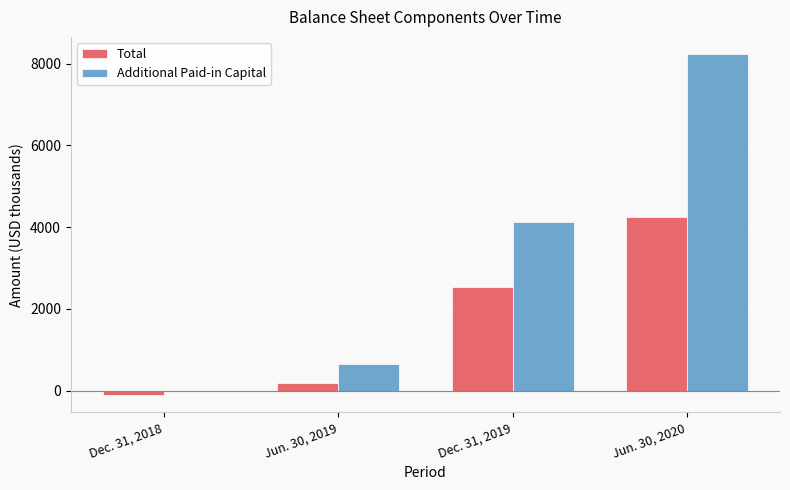

How many distinct data groups are displayed?

2